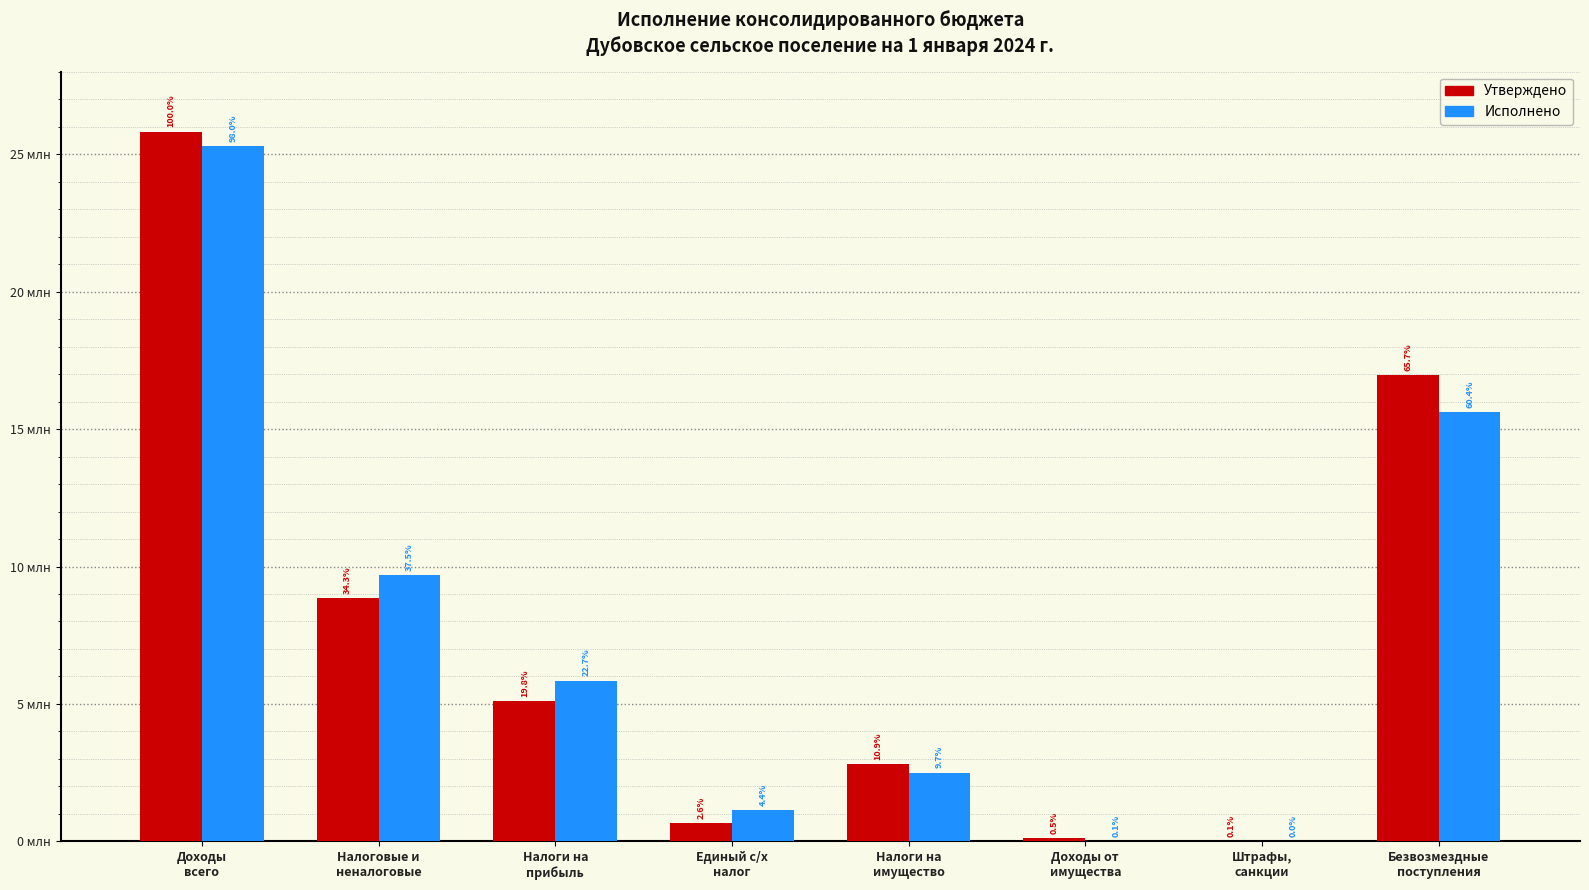

What is the sum of the Исполнено values at Доходы
всего and Налоги на
имущество?

27808627.6